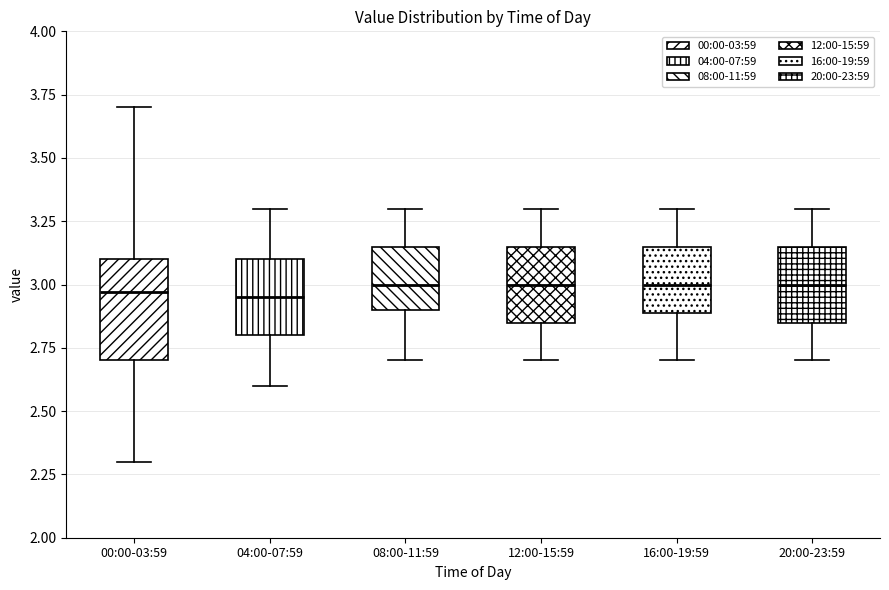

Reading left to right, transcribe this box plot: for each box, give where its median line is, the range the box spans, and where its two whiskers end, as read against the y-axis. The values are not printed on the chart, so give them approximately, as read against the axis.

00:00-03:59: median 2.95, box 2.70 to 3.10, whiskers 2.30 to 3.70
04:00-07:59: median 2.95, box 2.80 to 3.10, whiskers 2.60 to 3.30
08:00-11:59: median 3.00, box 2.90 to 3.15, whiskers 2.70 to 3.30
12:00-15:59: median 3.00, box 2.85 to 3.15, whiskers 2.70 to 3.30
16:00-19:59: median 3.00, box 2.90 to 3.15, whiskers 2.70 to 3.30
20:00-23:59: median 3.00, box 2.85 to 3.15, whiskers 2.70 to 3.30